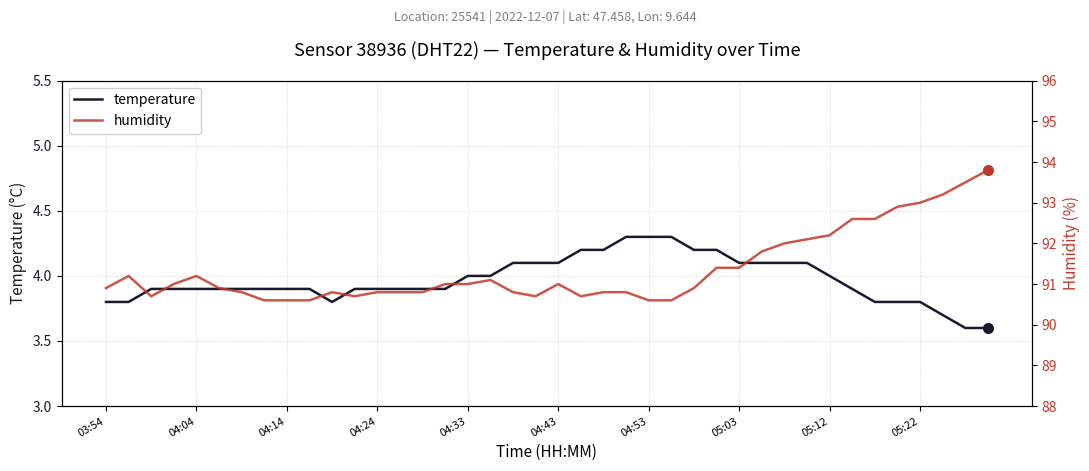

True or false: temperature and humidity intersect in this chart.

False